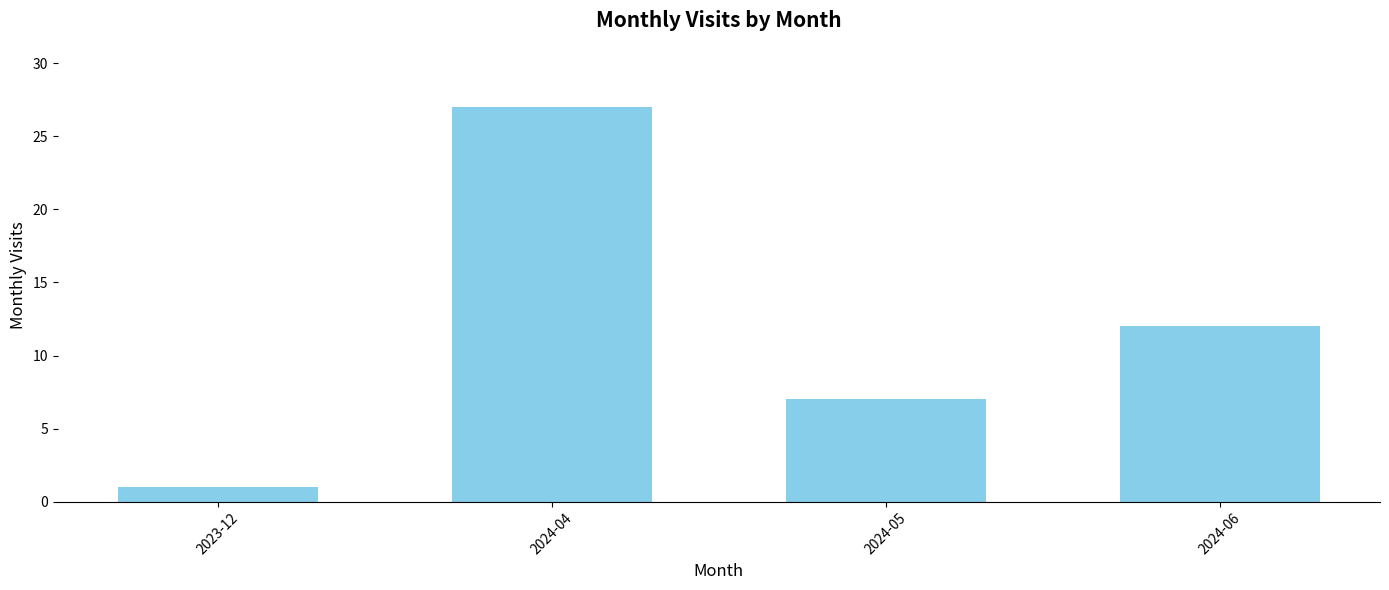

The value at 2023-12 is 0. True or false?

False